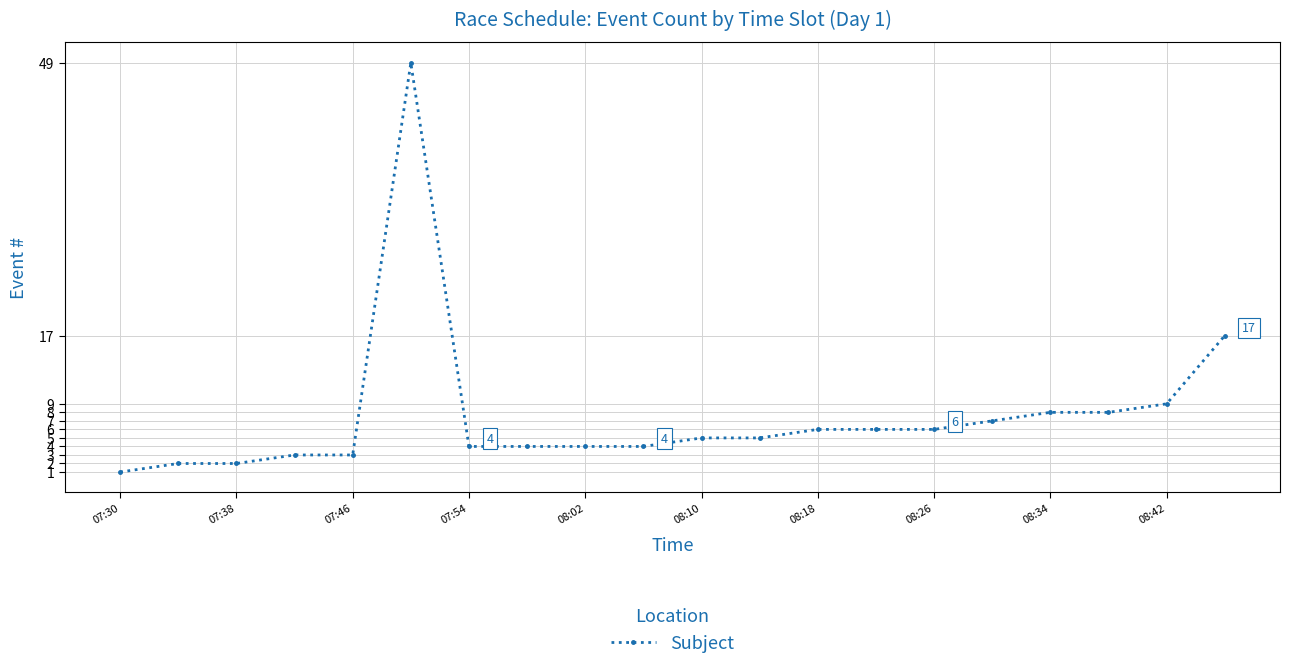

What is the value of the 16th point from the left?

7